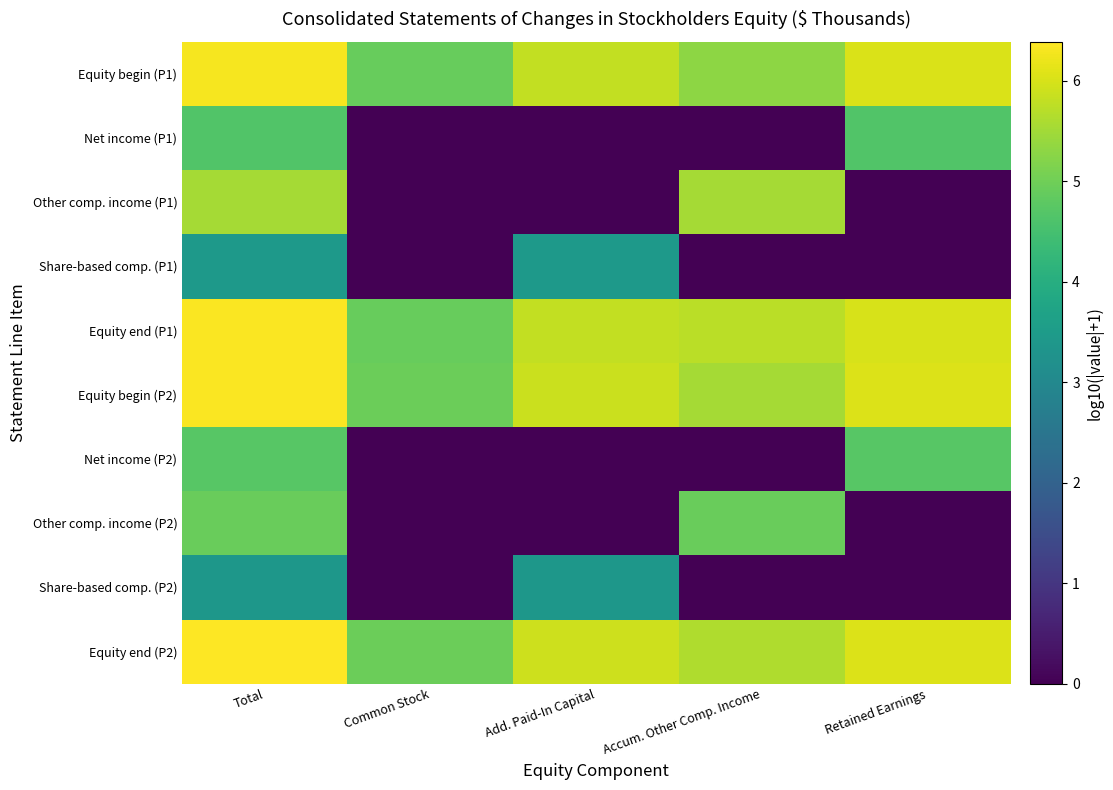

What is the greatest value displayed?

6.4